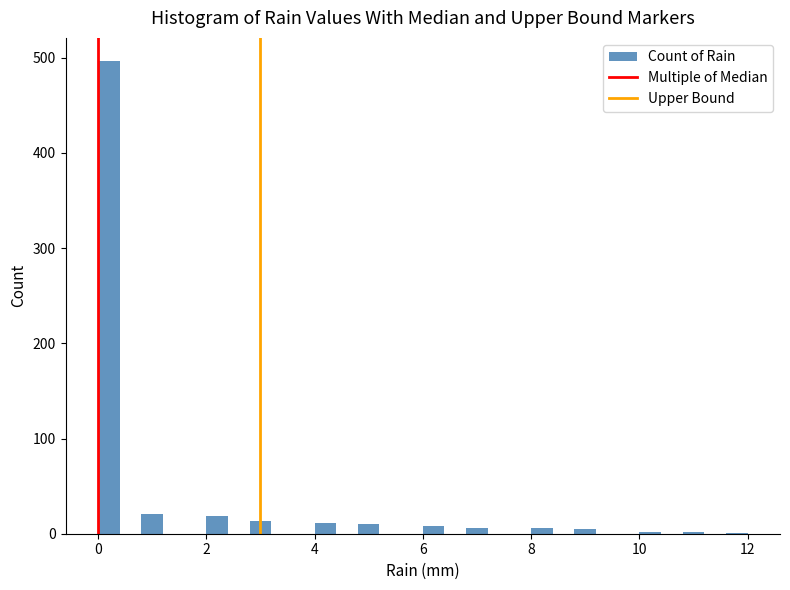

Read against the x-axis, roughly where is the centre of the tallest bar?

0.2